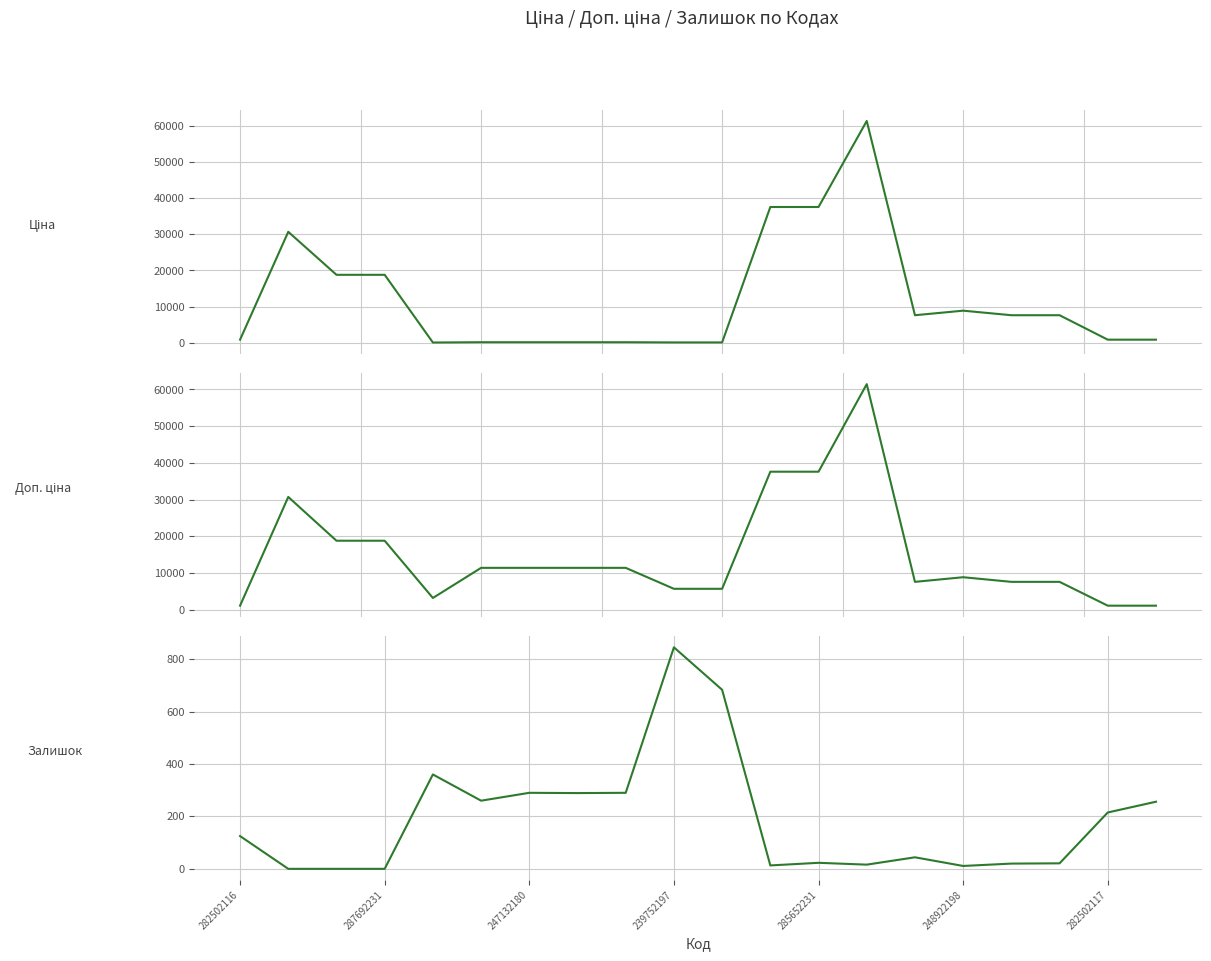

Is it true that Ціна equals 16.6 at 10?

False